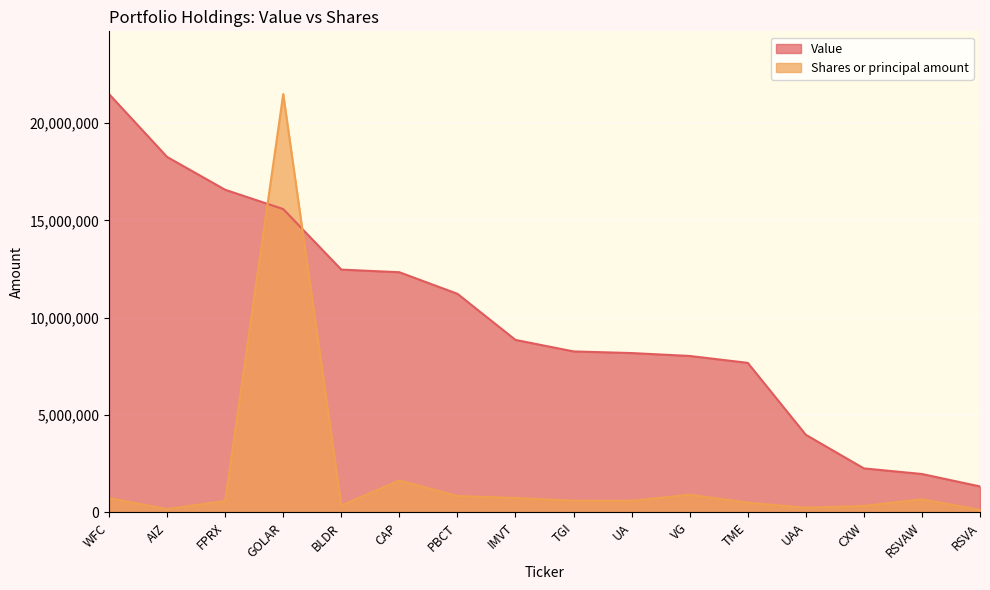

Reading left to right, extract all data points from this chart.

Value: 21489000.0	18260000.0	16575000.0	15583000.0	12474000.0	12339000.0	11231000.0	8862000.0	8271000.0	8187000.0	8038000.0	7684000.0	3989000.0	2263000.0	1975000.0	1336000.0
Shares or principal amount: 738684.4	172986.4	590947.5	21489000.0	361287.8	1640780.5	842709.9	742038.0	604378.1	595648.2	913282.5	503648.4	241751.2	335765.6	671531.2	134762.9